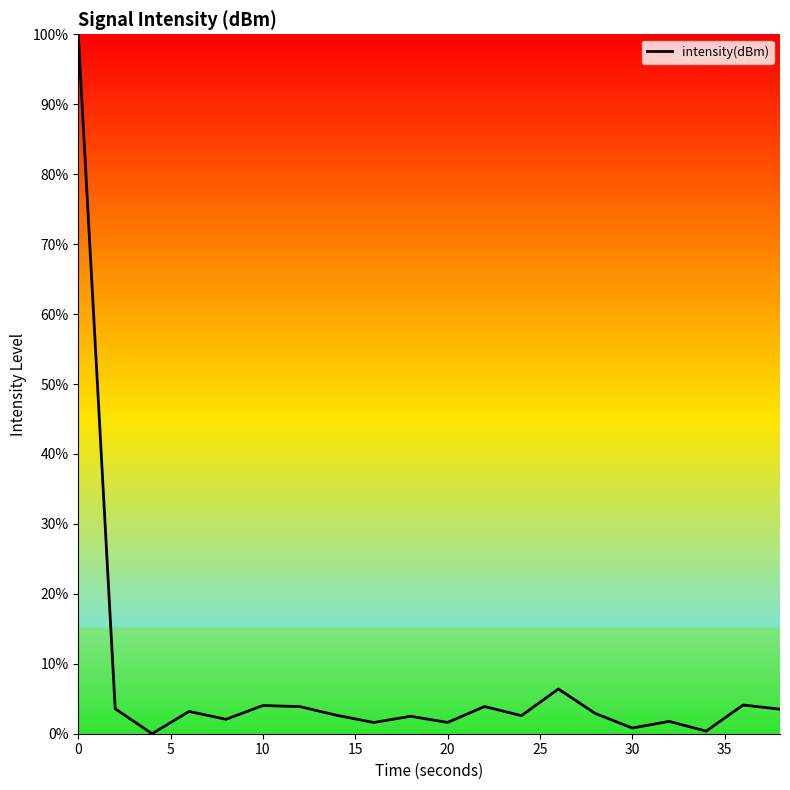

What is the maximum value shown in the chart?

100.0